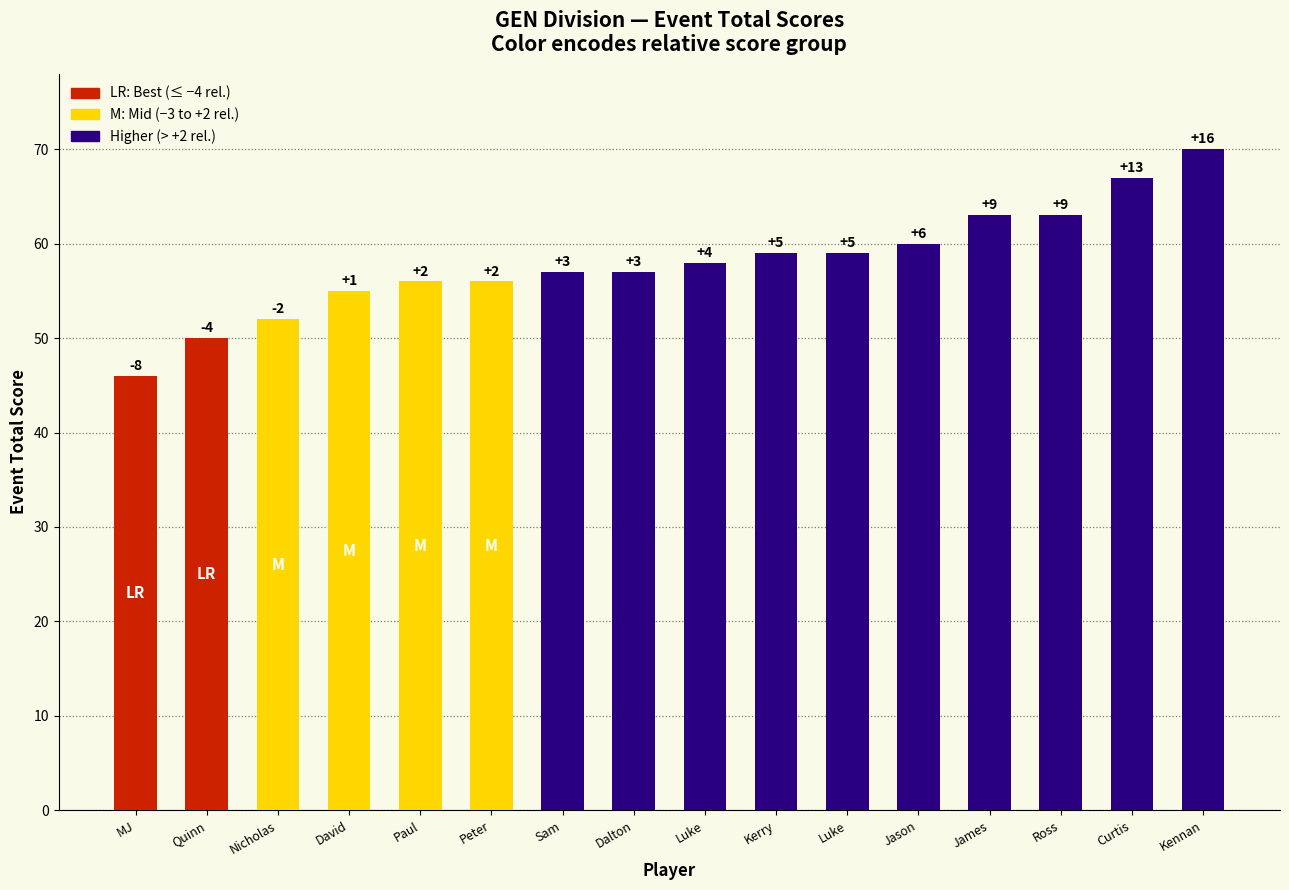

What is the sum of the values at Luke and Sam?

115